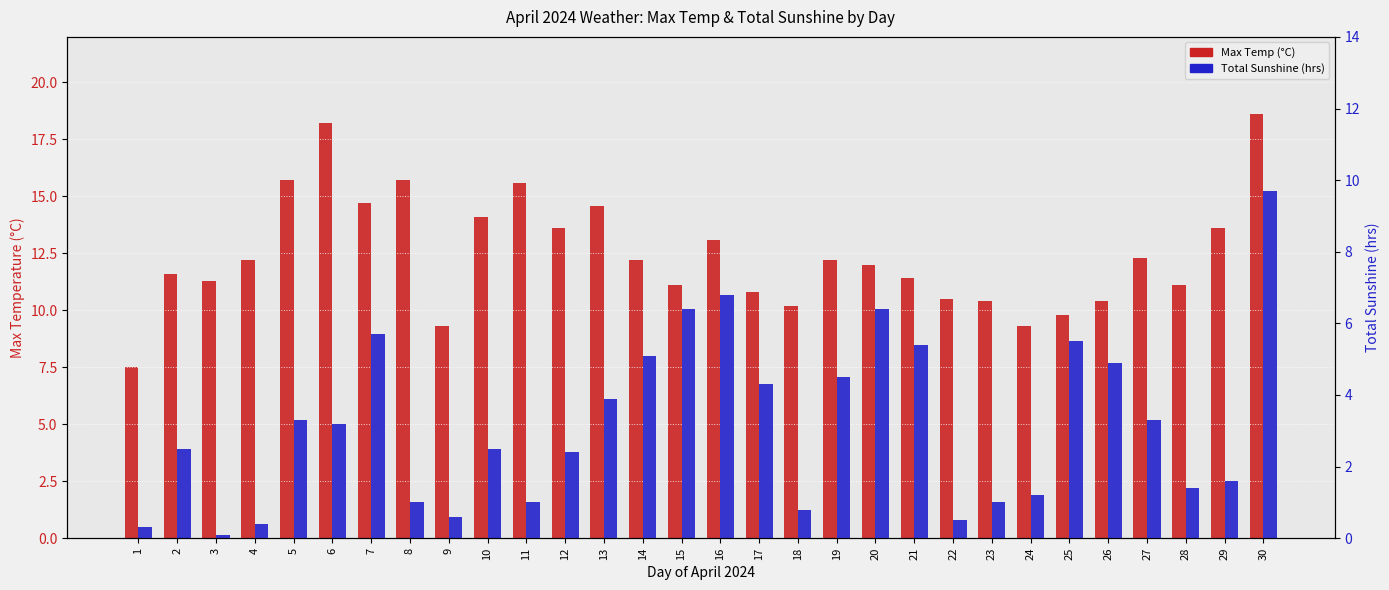

Which has a higher value, 21 or 19?

19